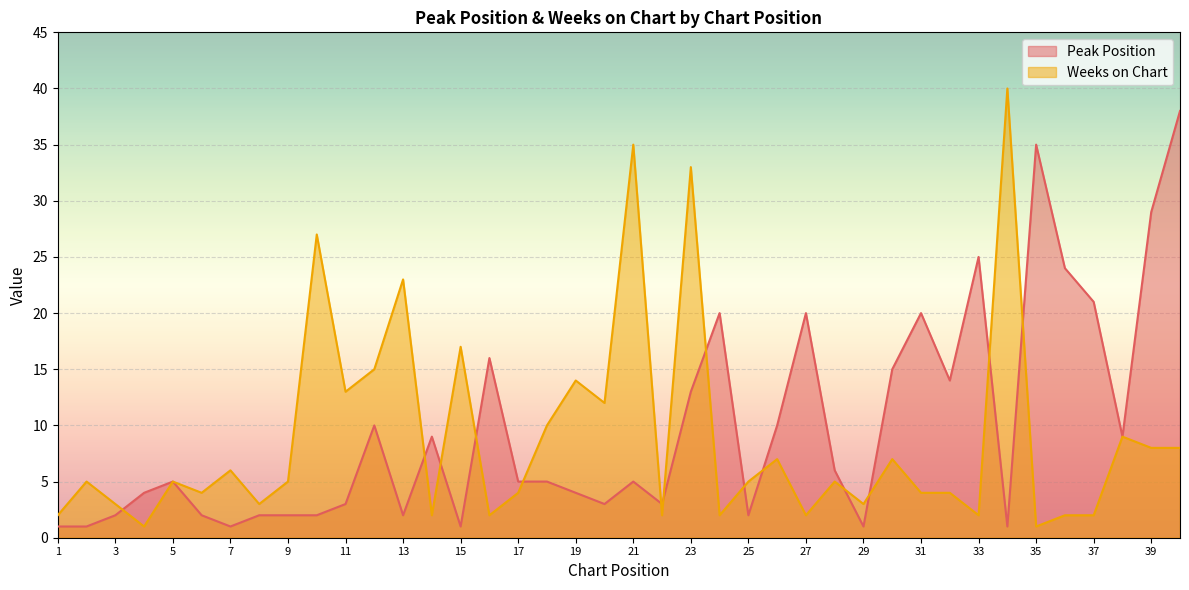

What is the value of the Peak Position point at the 26th from the left?

10